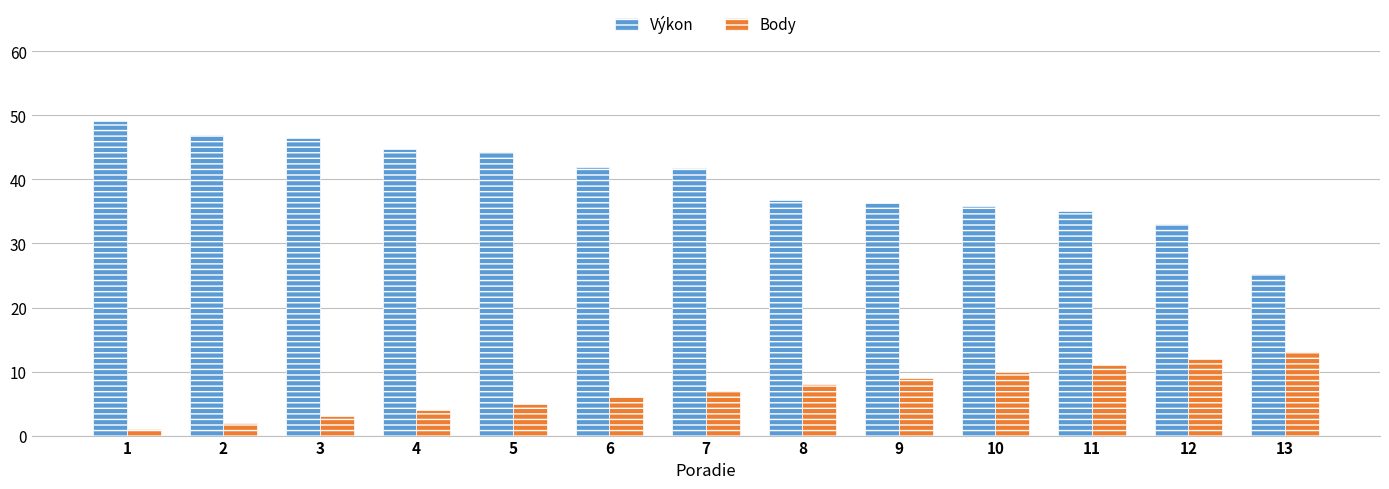

Count the number of categories in the chart.

13